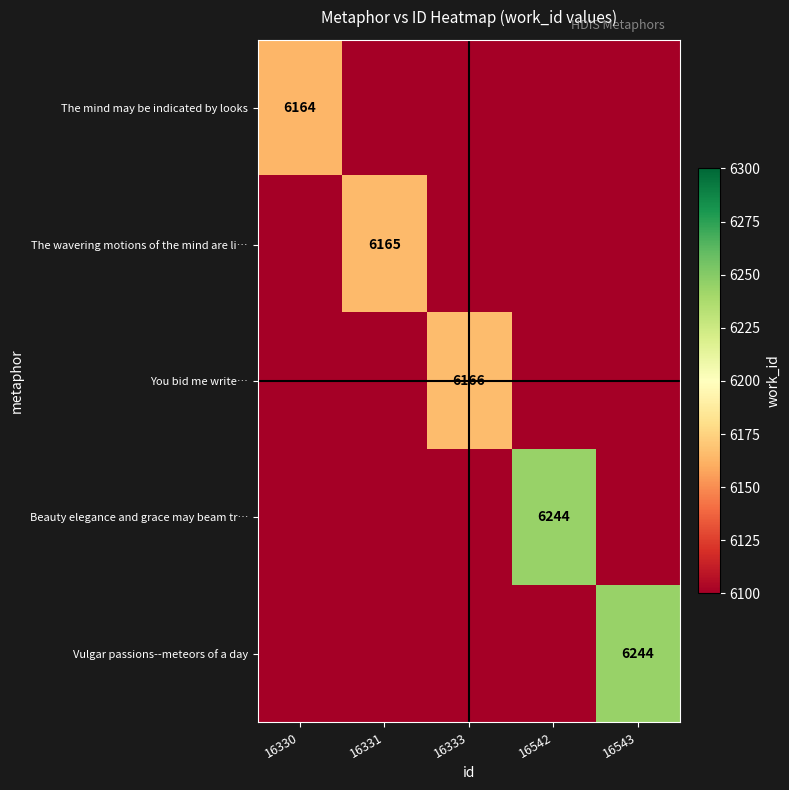

What is the greatest value displayed?

6244